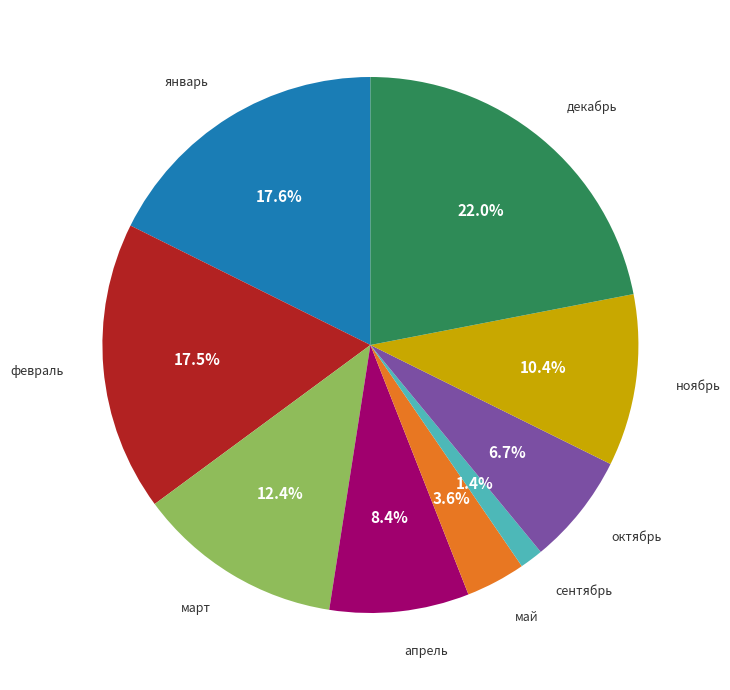

Is there a majority slice in this chart?

No